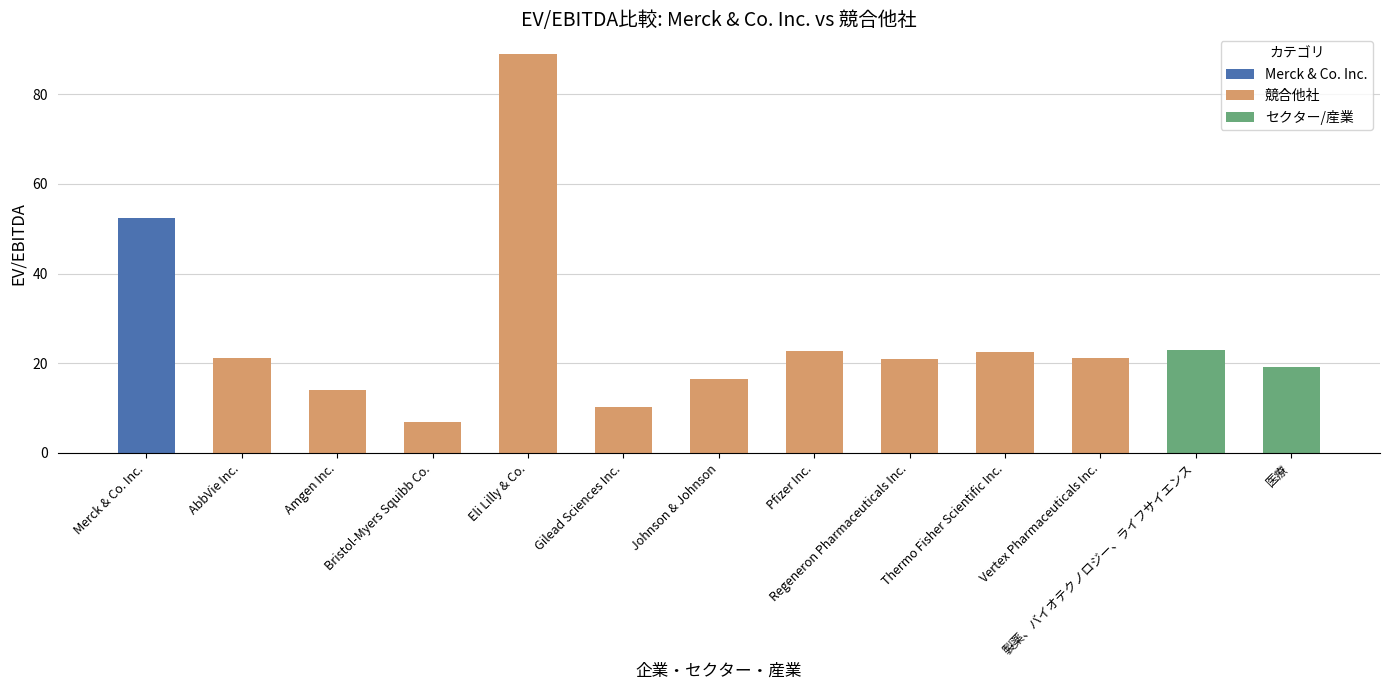

Where is the data nearest to the value 47?

Merck & Co. Inc.